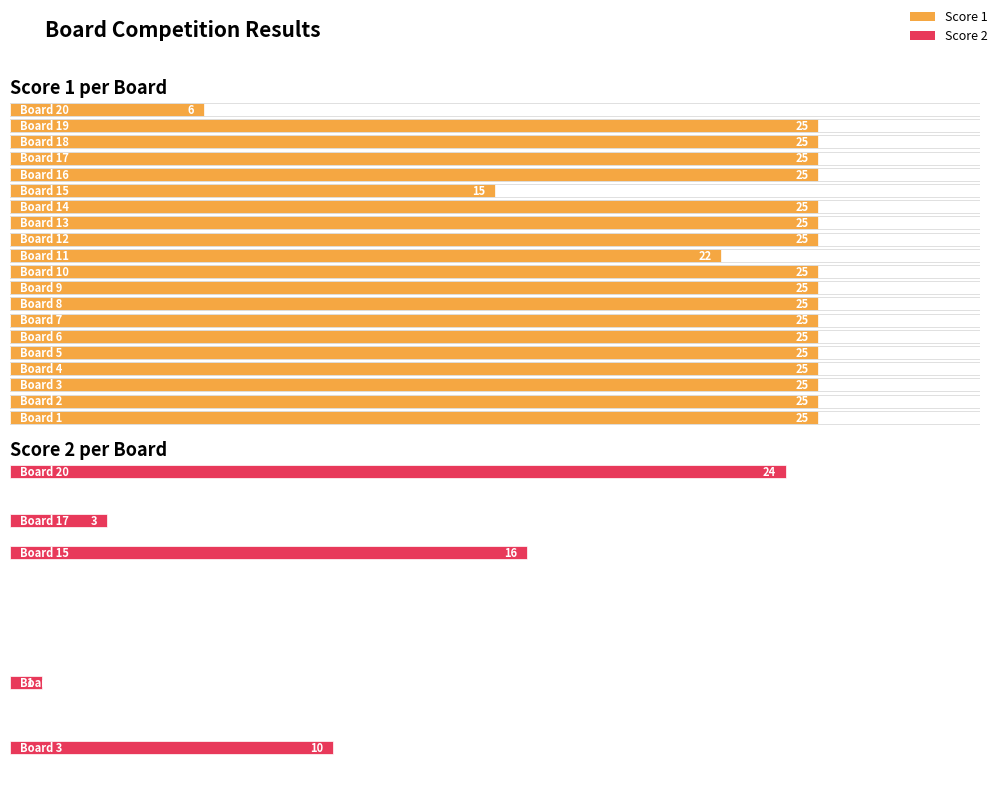

How many distinct data groups are displayed?

2